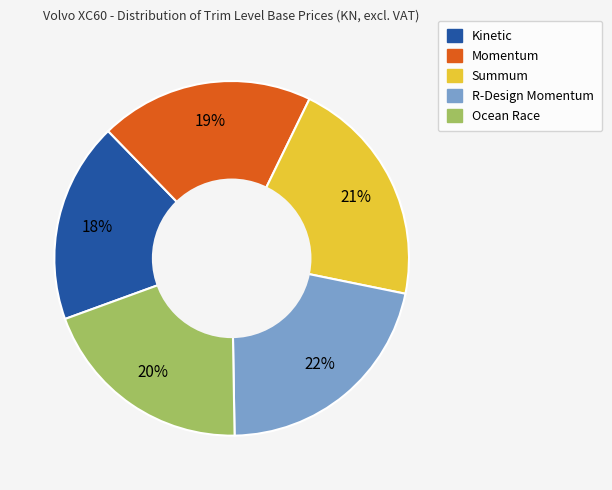

True or false: R-Design Momentum accounts for 22% of the total.

True